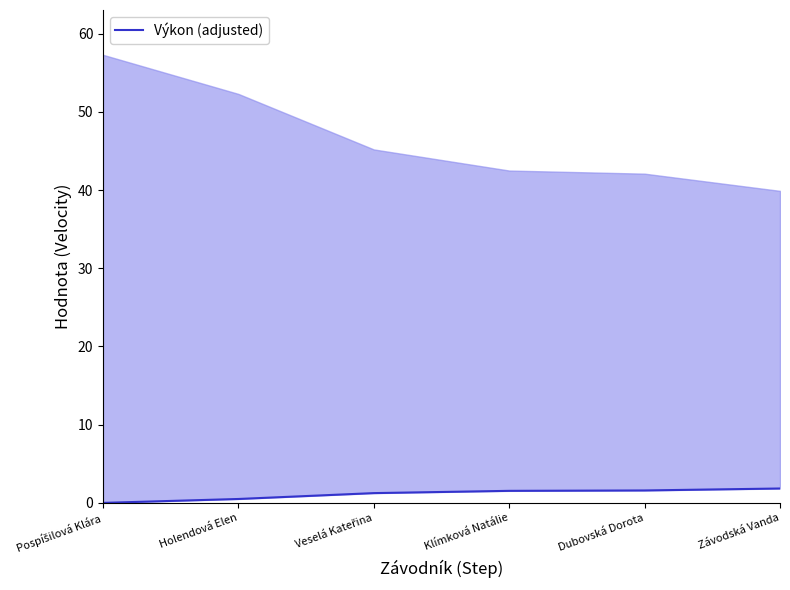

What is the change in value from Pospíšilová Klára to Klímková Natálie?

+1.5